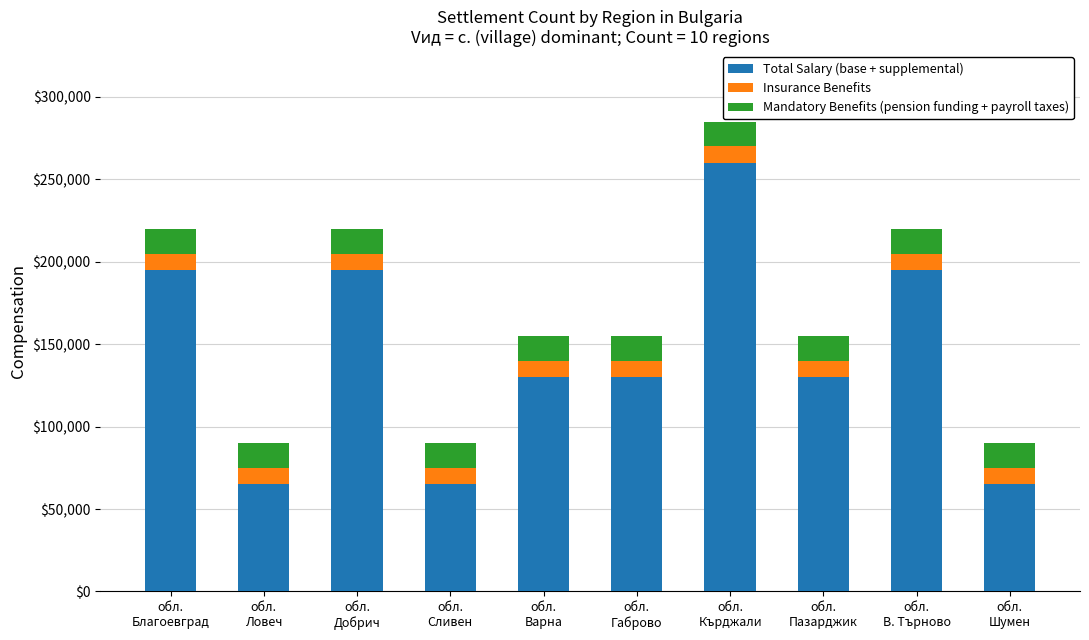

What is the lowest value of the Total Salary (base + supplemental) series?

65000